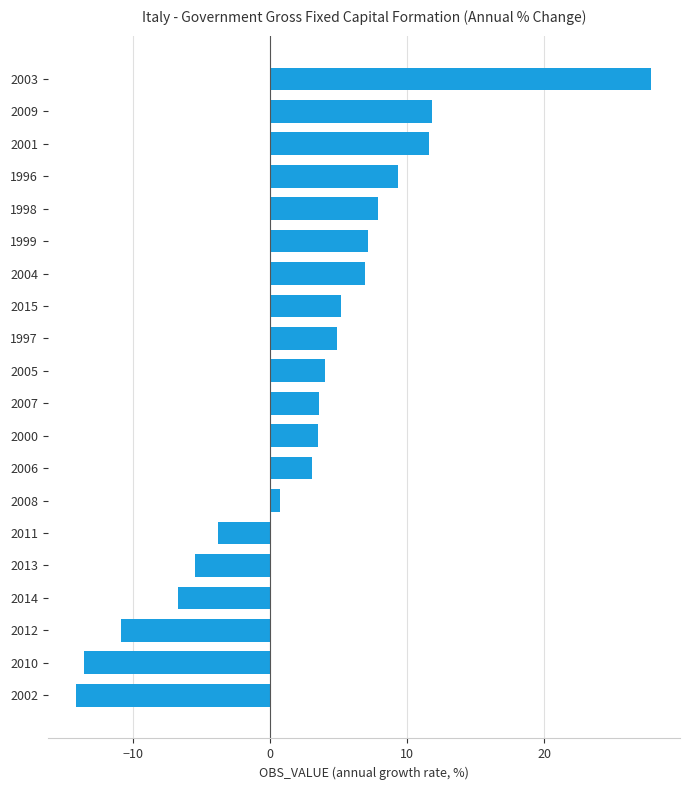

Are the bars grouped side by side (vs. stacked)?

No